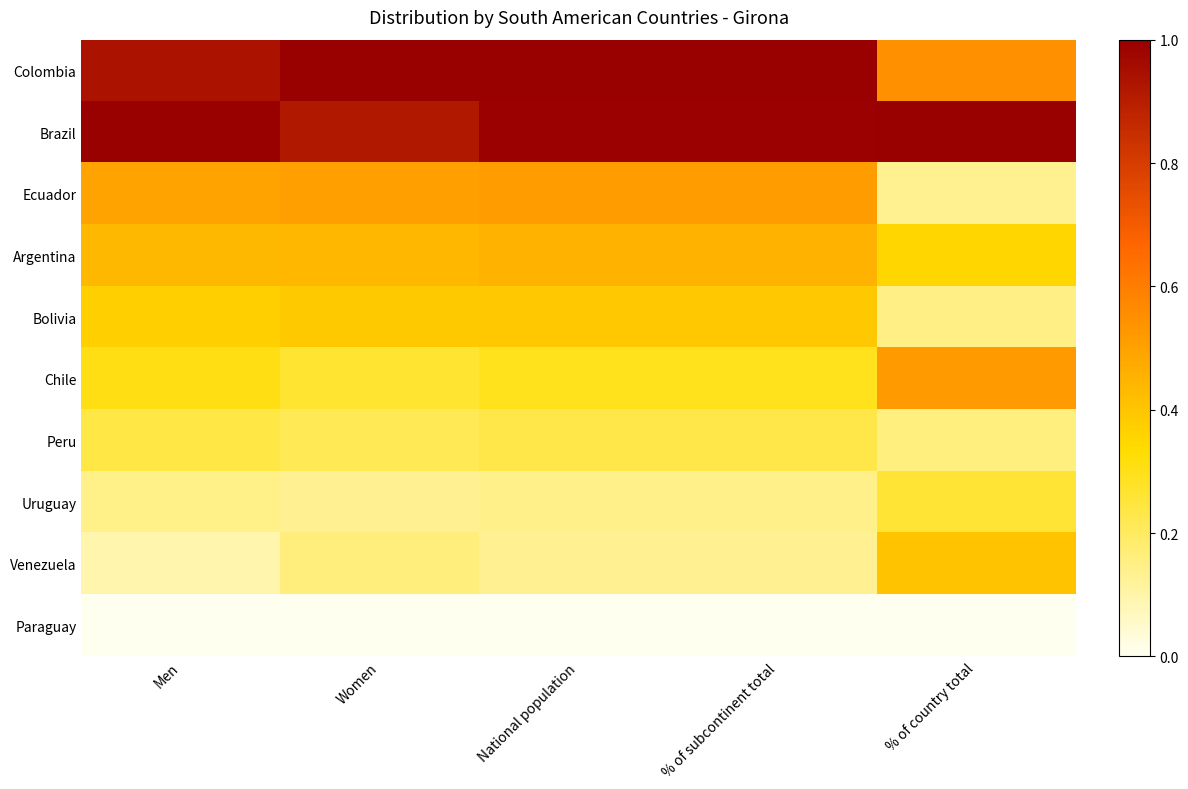

Rank the series by their maximum value, from lowest to highest.

Paraguay, Peru, Uruguay, Bolivia, Venezuela, Argentina, Ecuador, Chile, Colombia, Brazil